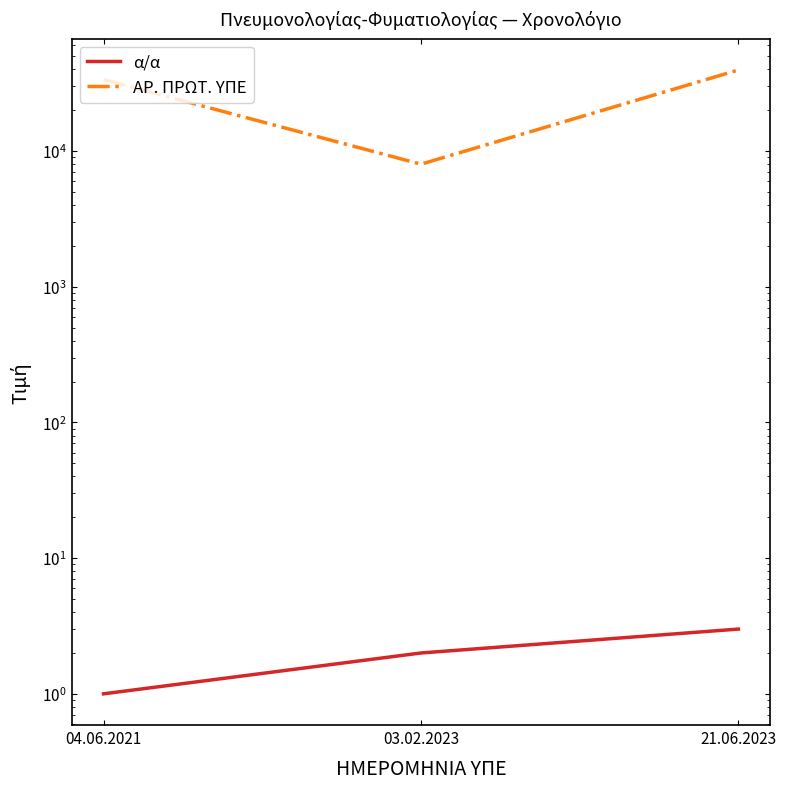

List the labels in order of α/α value, smallest first.

04.06.2021, 03.02.2023, 21.06.2023